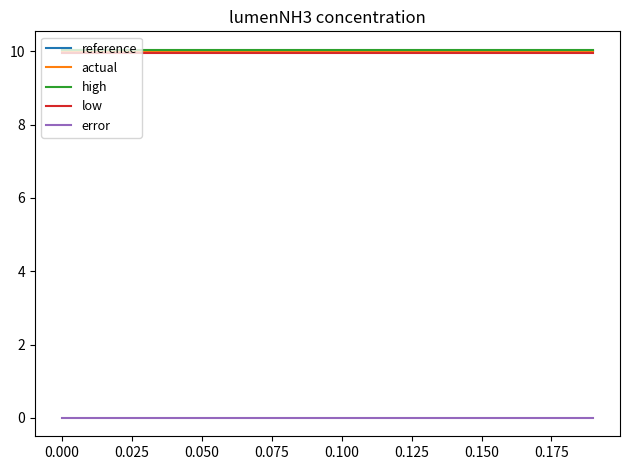

Is this an area chart (filled region under the line)?

No